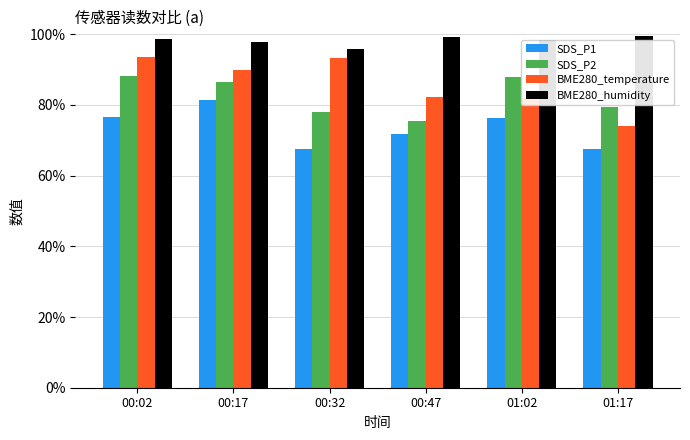

What is the difference between the BME280_humidity values at 00:02 and 00:17?

0.9